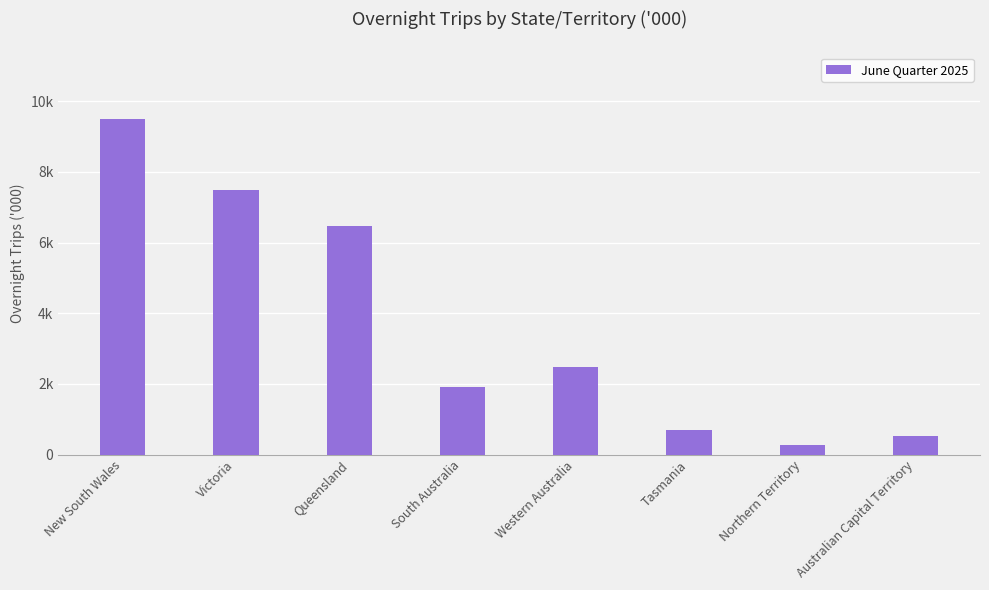

Reading right to left, what are all the values shown in this chart?

531.3	275.6	698.9	2464.5	1911.3	6474.6	7497.1	9483.5